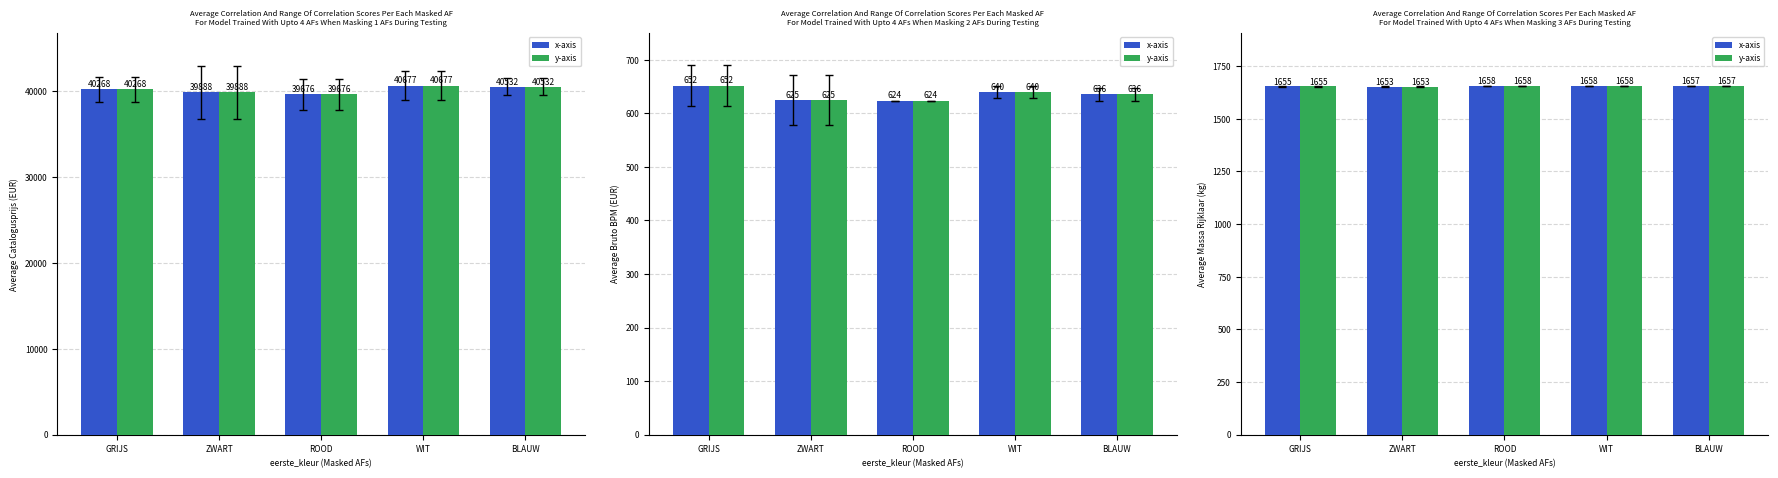

Is the value of x-axis at ZWART greater than the value of y-axis at ZWART?

No